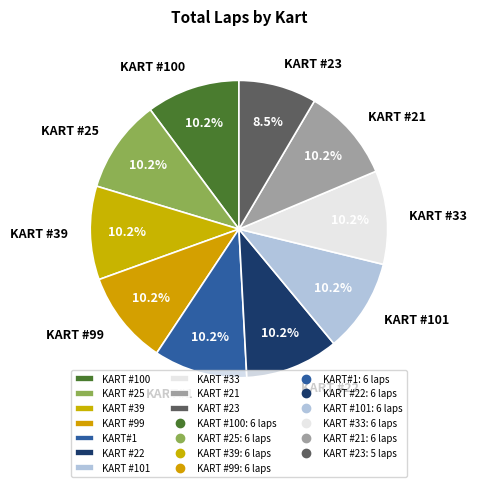

The KART #39 slice represents 10% of the pie. True or false?

True